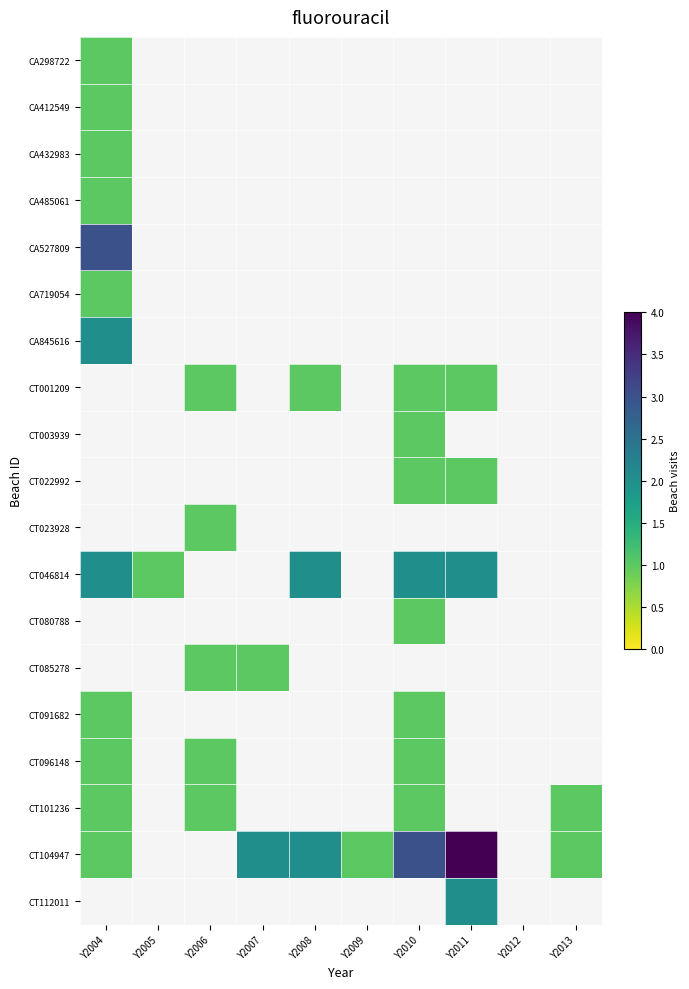

How many positive values does the CT091682 series have?

2